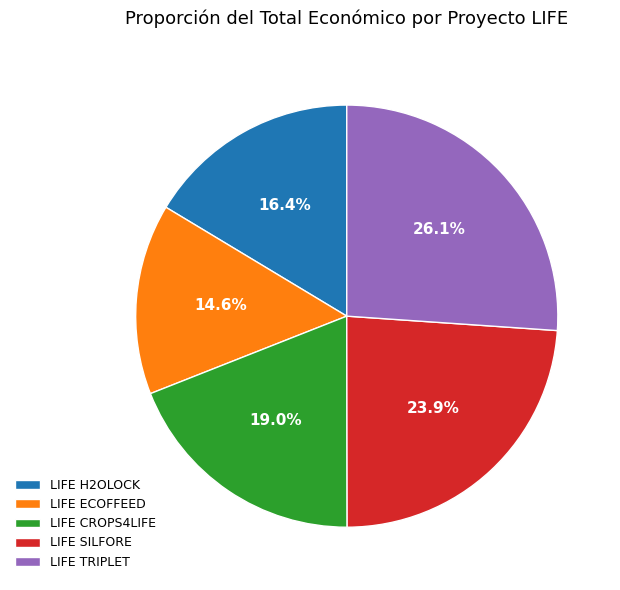

What percentage is the LIFE H2OLOCK slice, to the nearest percent?

16%